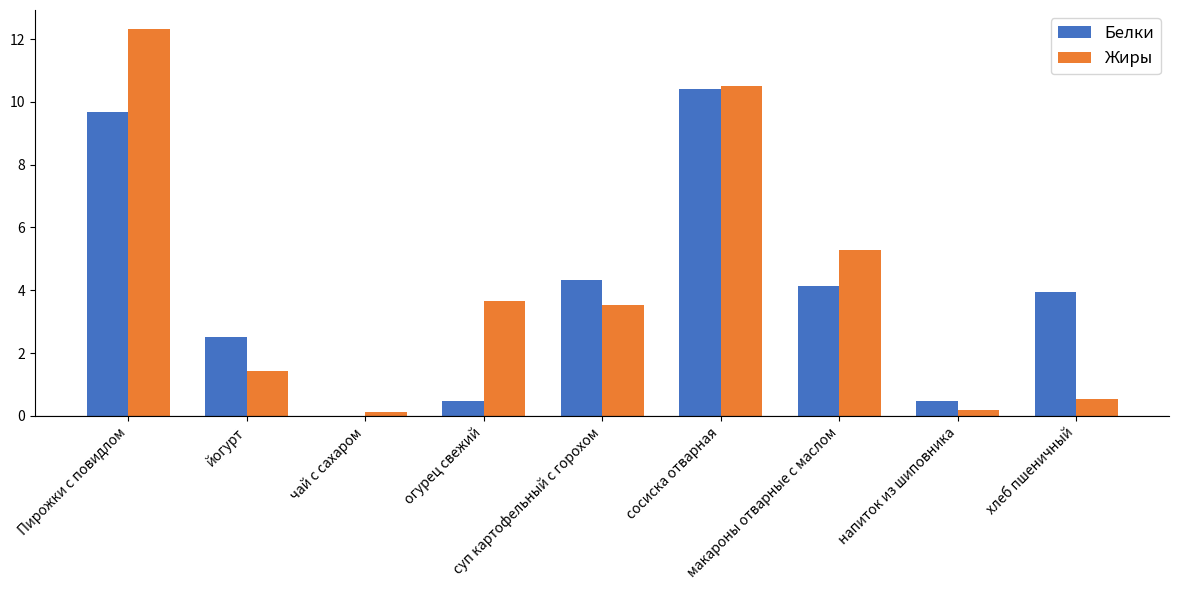

What is the sum of all Жиры values?

37.6